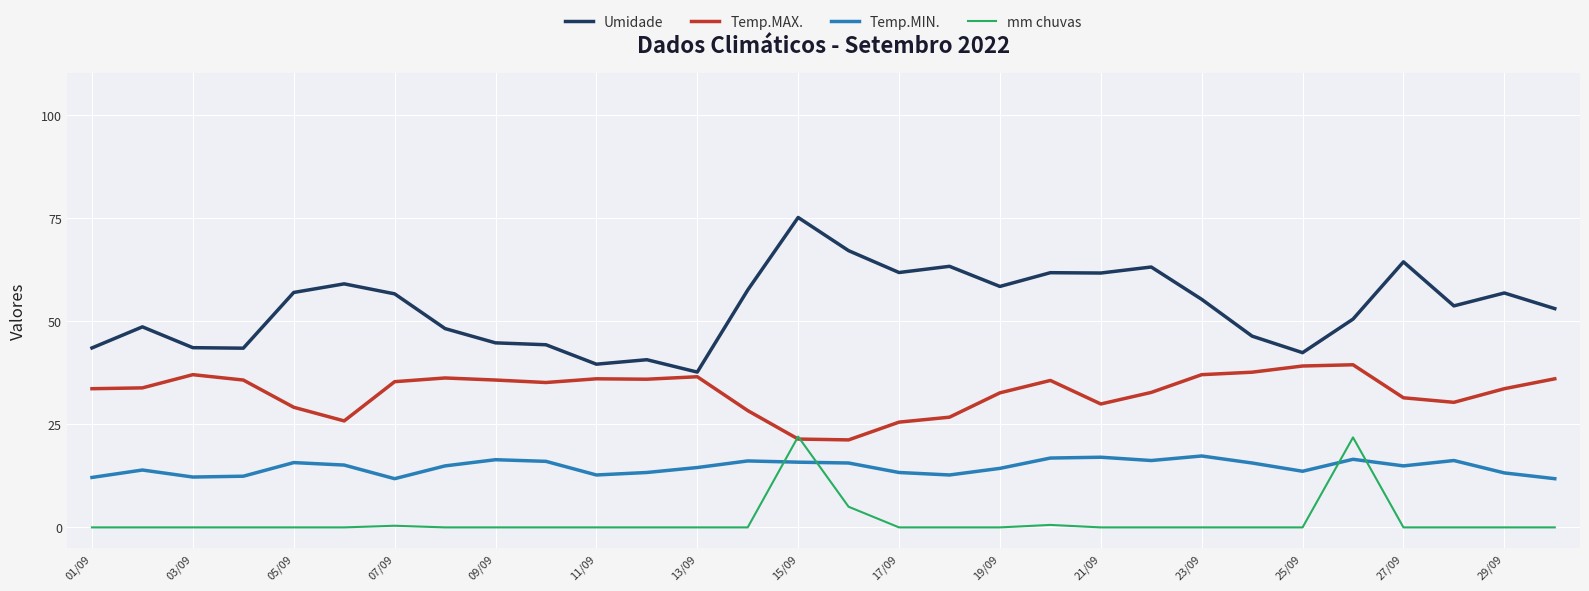

Which series has the largest total across all categories?

Umidade